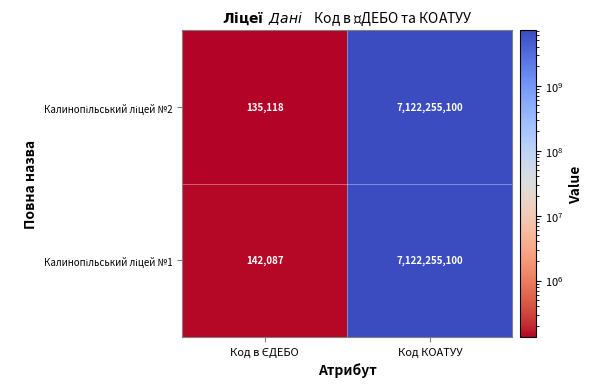

Which category has the highest value across all series?

Код КОАТУУ